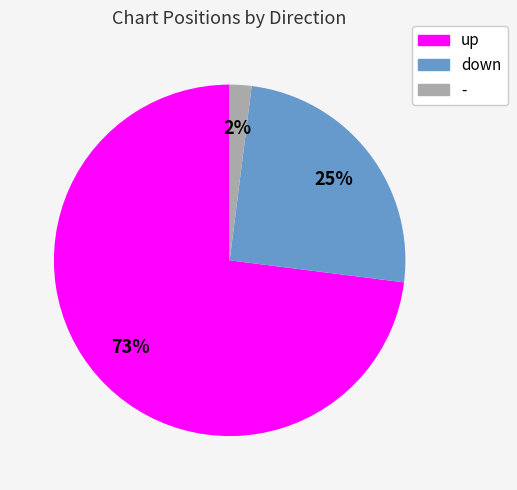

To the nearest percent, what is the difference between the - and down slice percentages?

23%